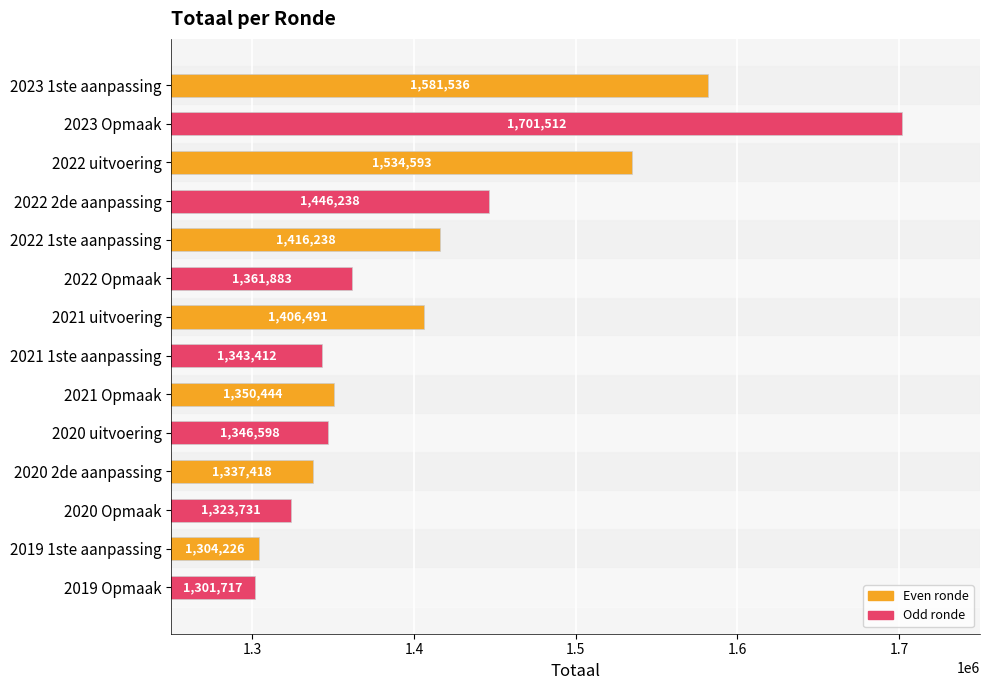

Which category has the lowest value across all series?

2019 Opmaak